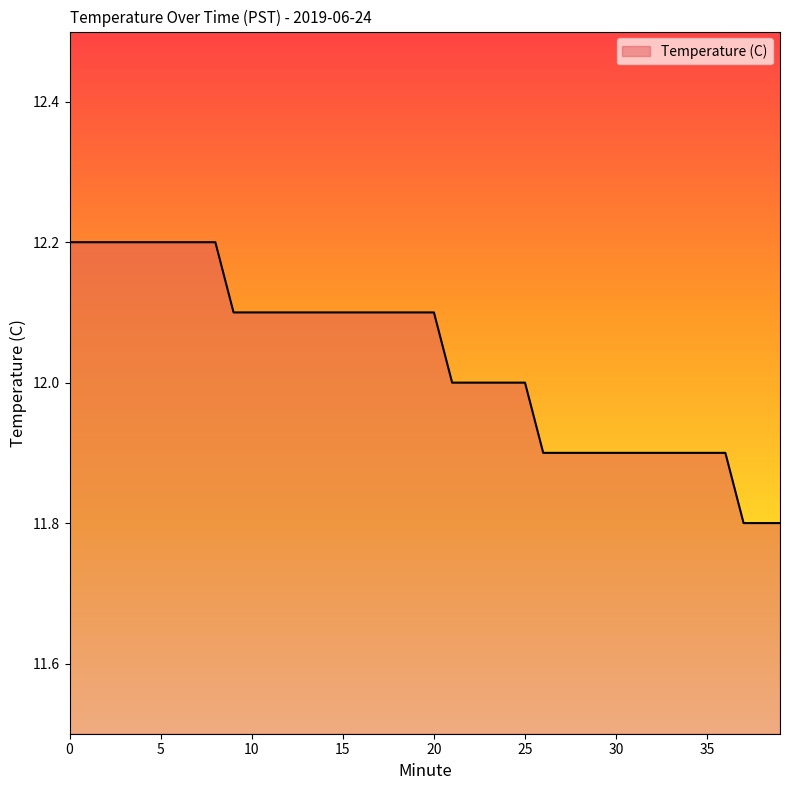

What is the minimum value shown in the chart?

11.8